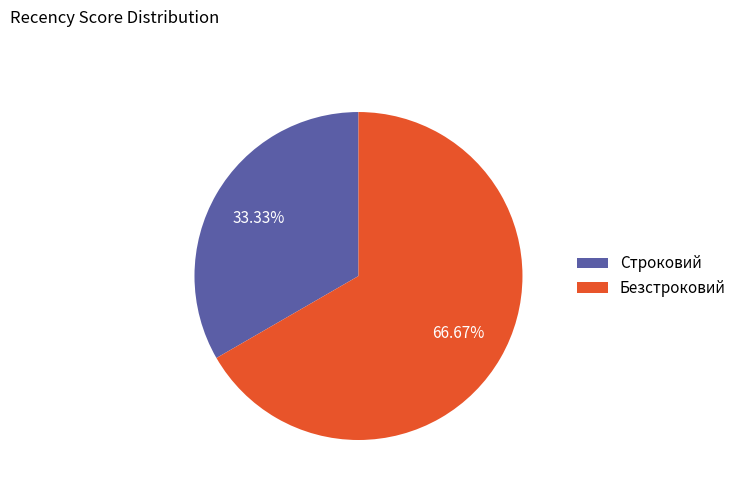

The Строковий slice represents 43% of the pie. True or false?

False